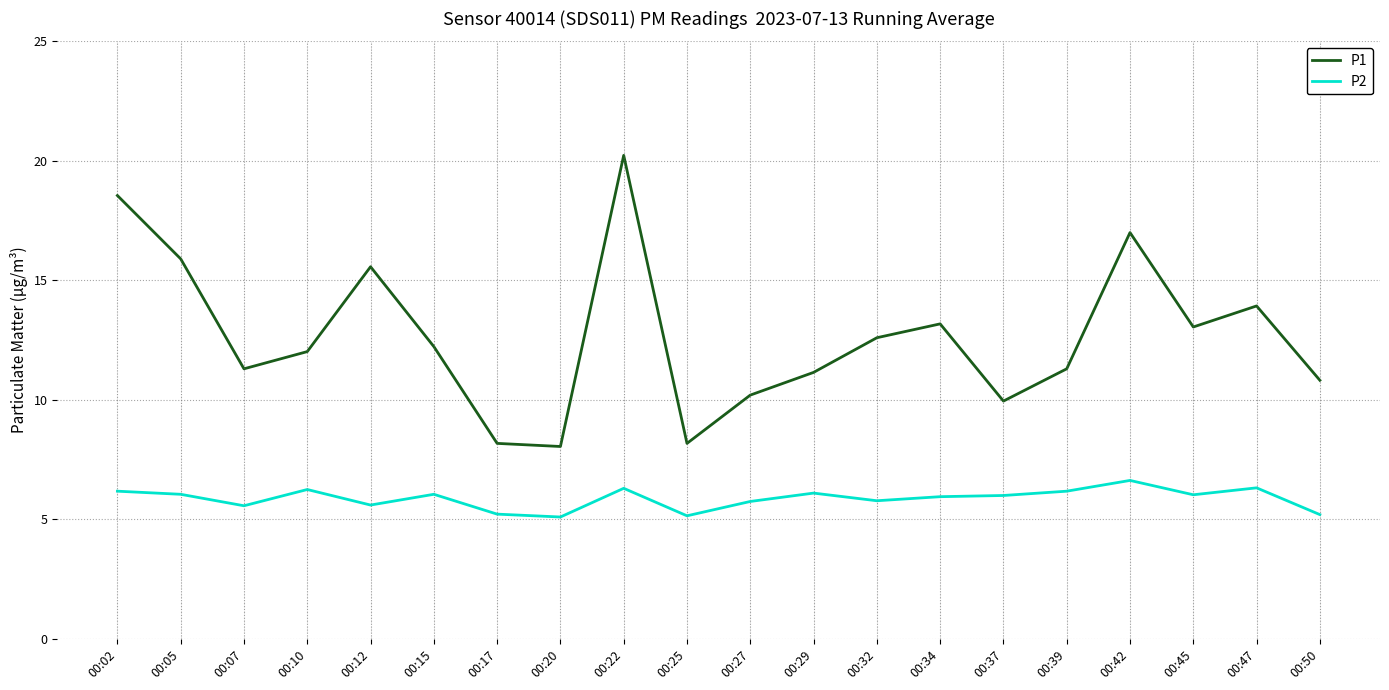

Rank the series by their maximum value, from lowest to highest.

P2, P1